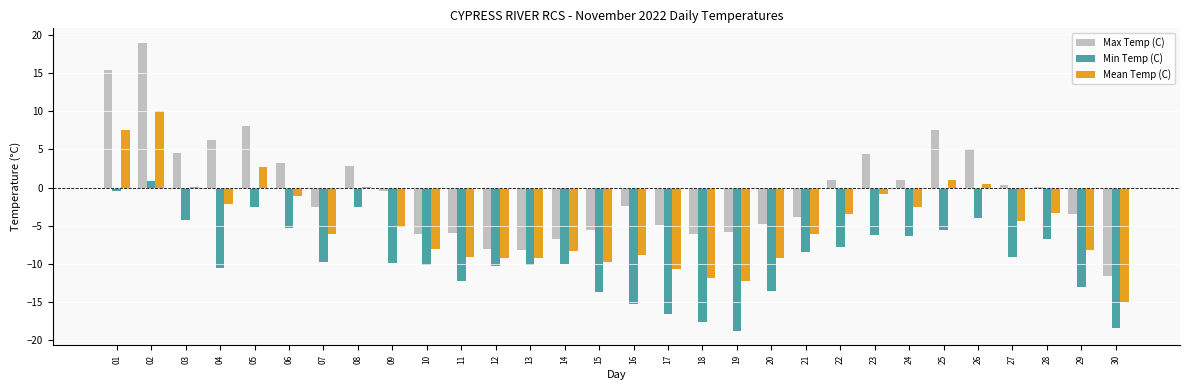

At which label does Max Temp (C) reach its peak?

02